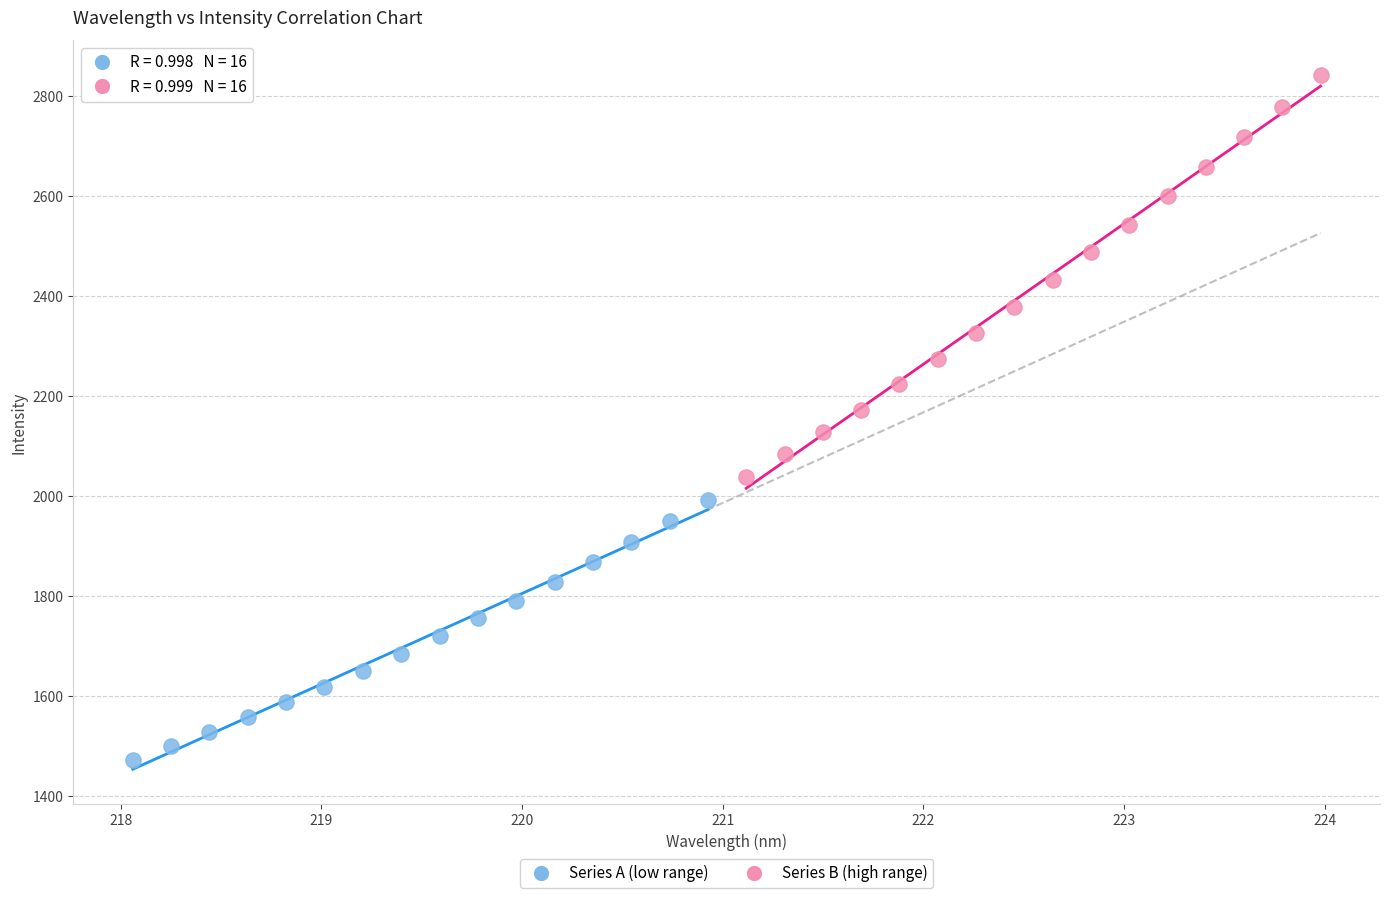

Which series has the widest spread of Y values?

Series B (high range)